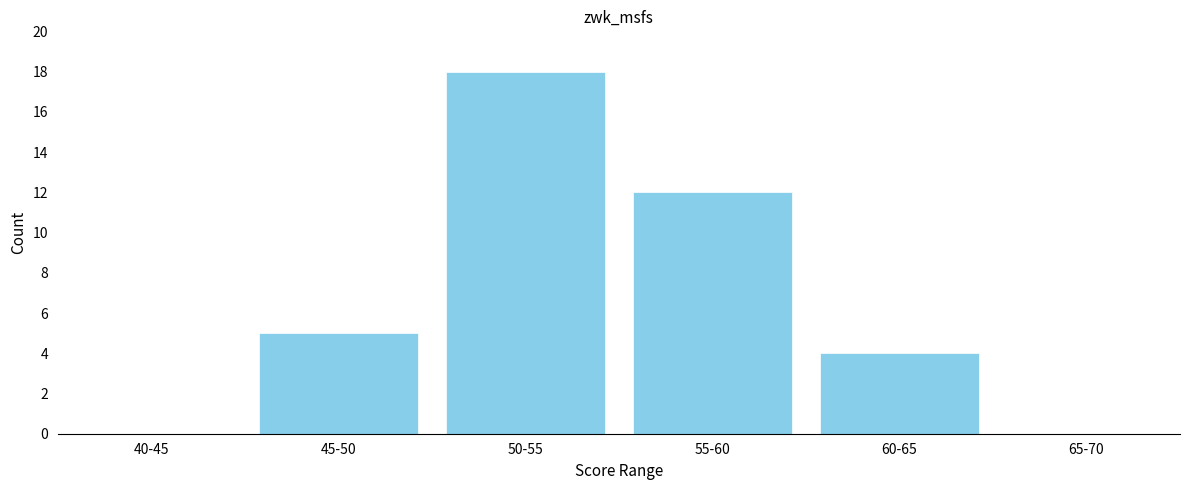

Reading left to right, transcribe all the data shown in this chart.

40-45=0	45-50=5	50-55=18	55-60=12	60-65=4	65-70=0